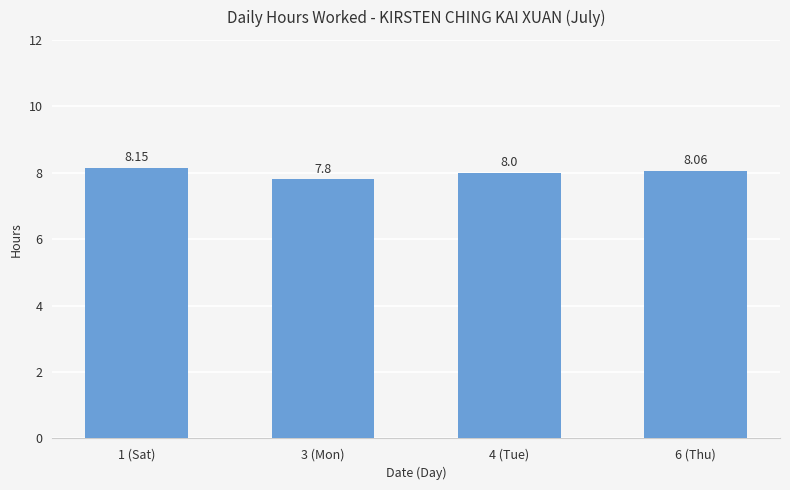

Approximately how many times larger is the value at 3 (Mon) compared to 4 (Tue)?

1.0